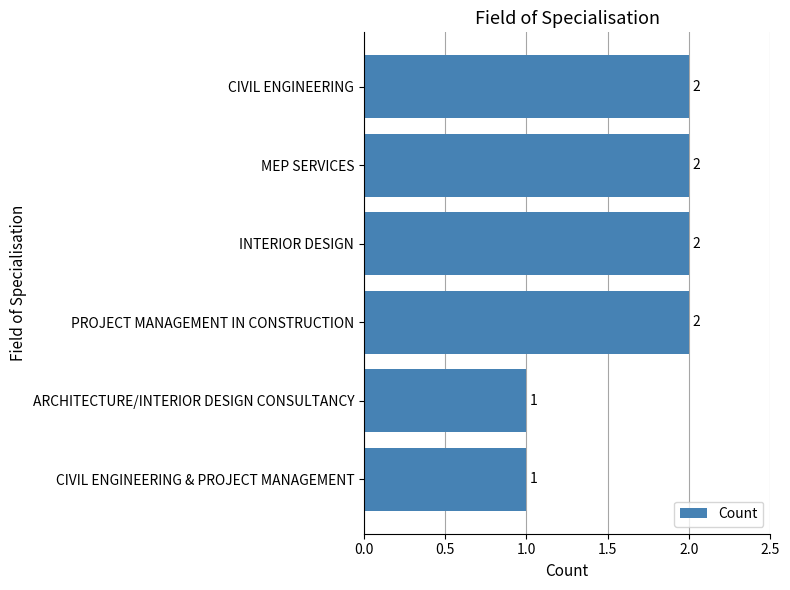

Count the values in the range 1 to 2.

6